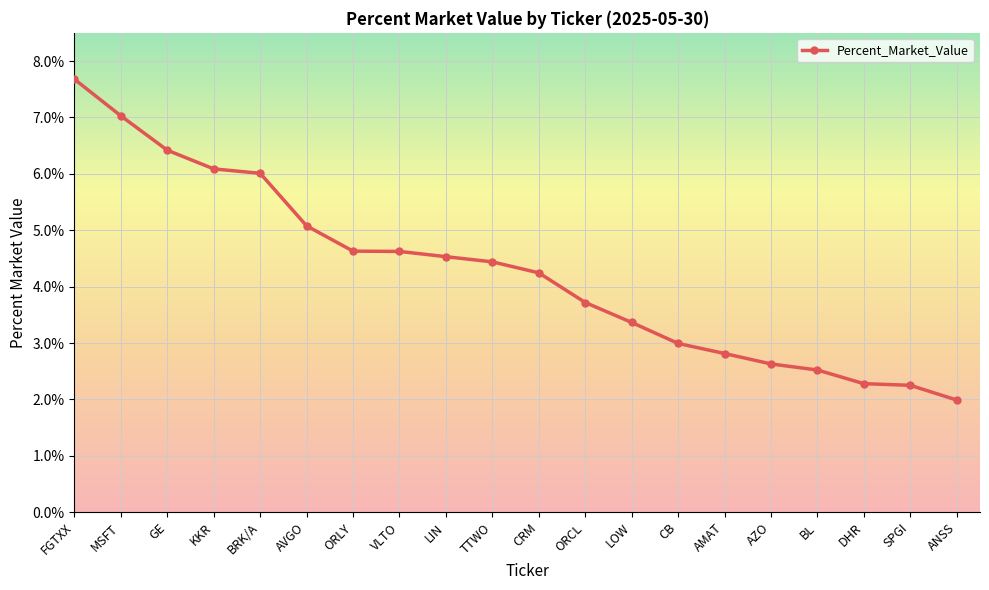

Reading left to right, extract all data points from this chart.

0.1	0.1	0.1	0.1	0.1	0.1	0.0	0.0	0.0	0.0	0.0	0.0	0.0	0.0	0.0	0.0	0.0	0.0	0.0	0.0